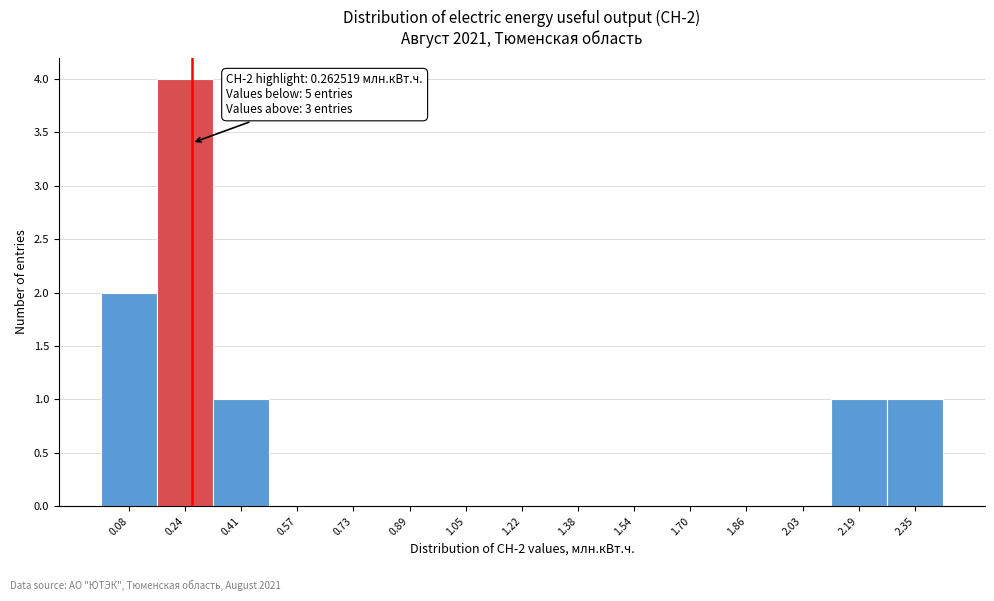

Over which range of the x-axis is the bar tallest?

0.16 to 0.32